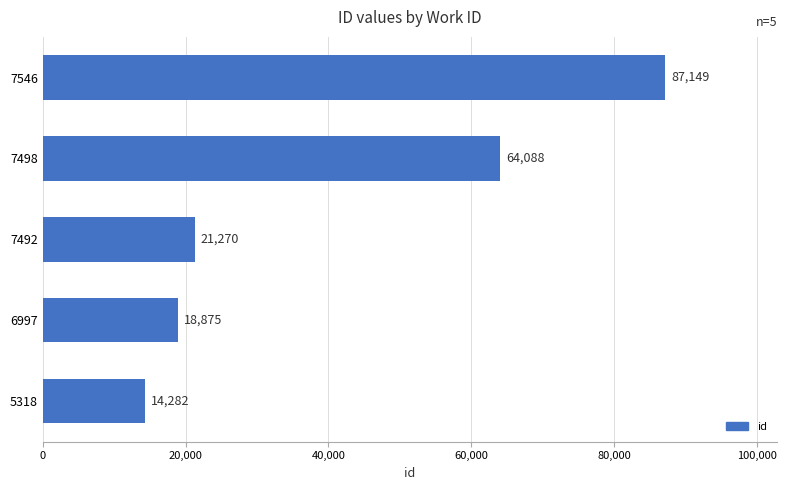

How many distinct data groups are displayed?

1